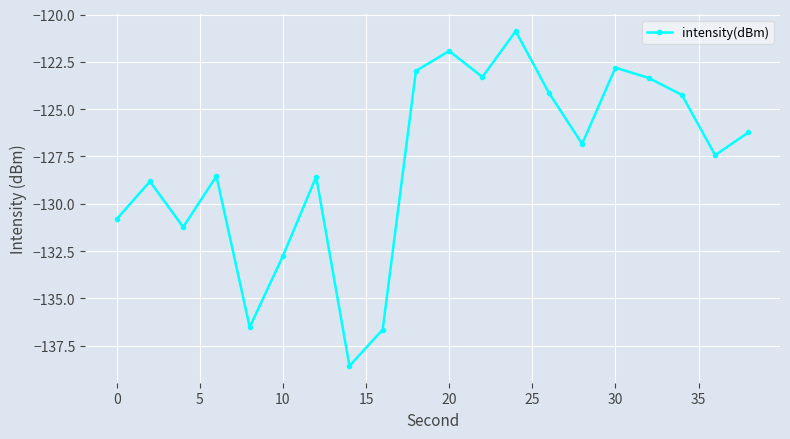

What is the value of the 8th point from the left?

-138.6